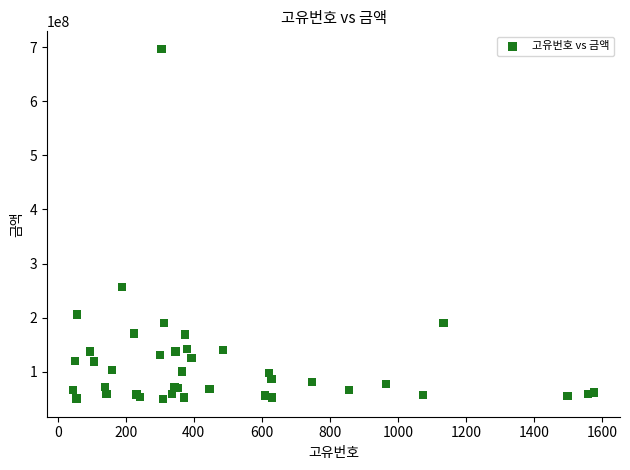

What Y value in the scatter plot is closest to 373155000?

256660000